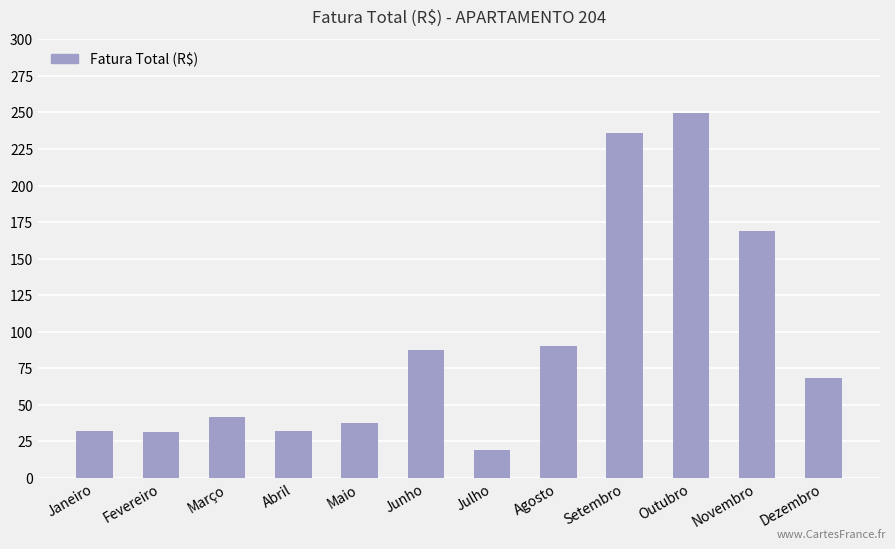

Does the chart contain stacked bars?

No